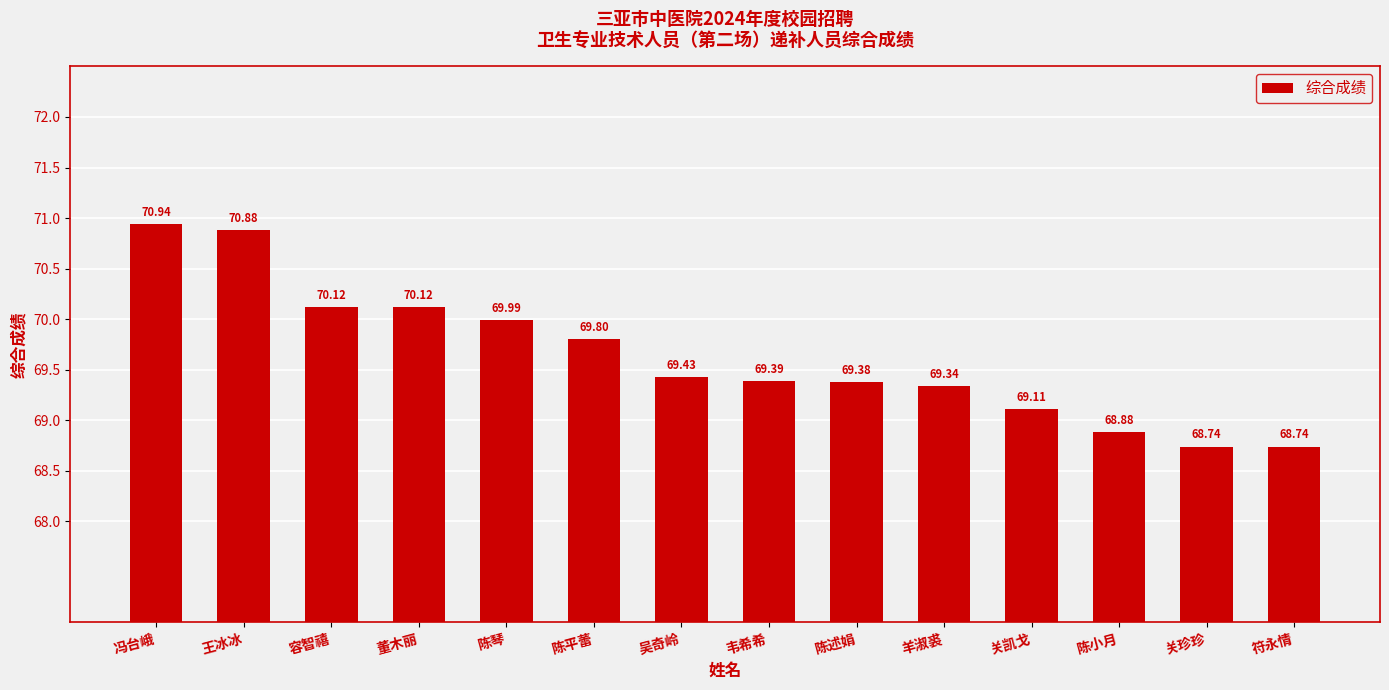

What is the sum of all values?

974.9